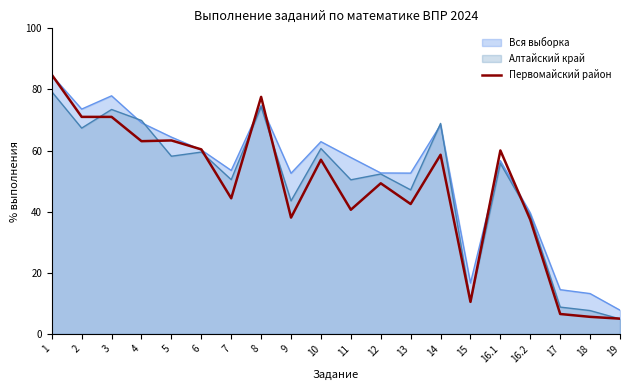

Which has a higher value, 17 or 13?

13